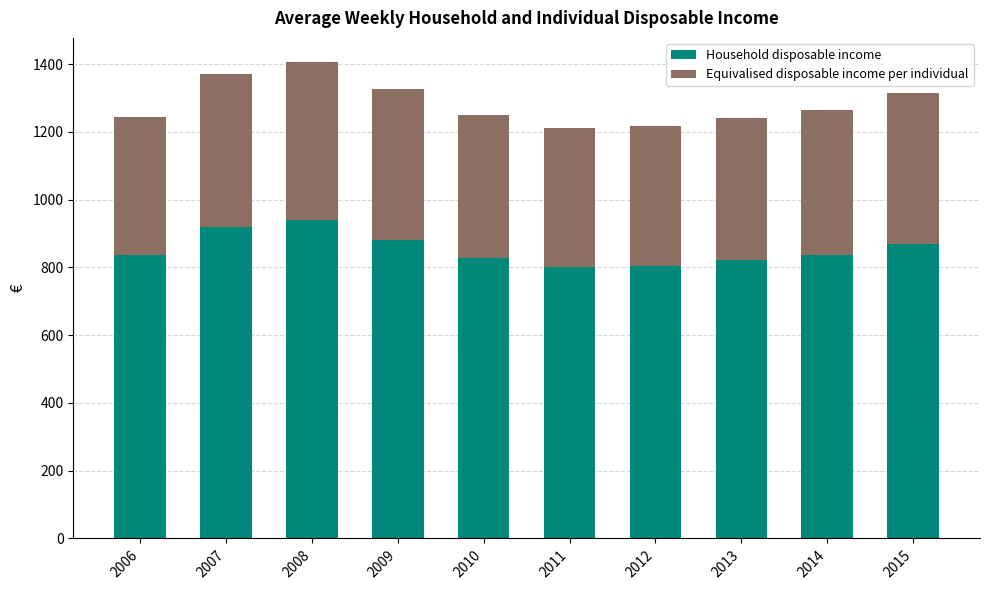

Does the chart contain any negative values?

No